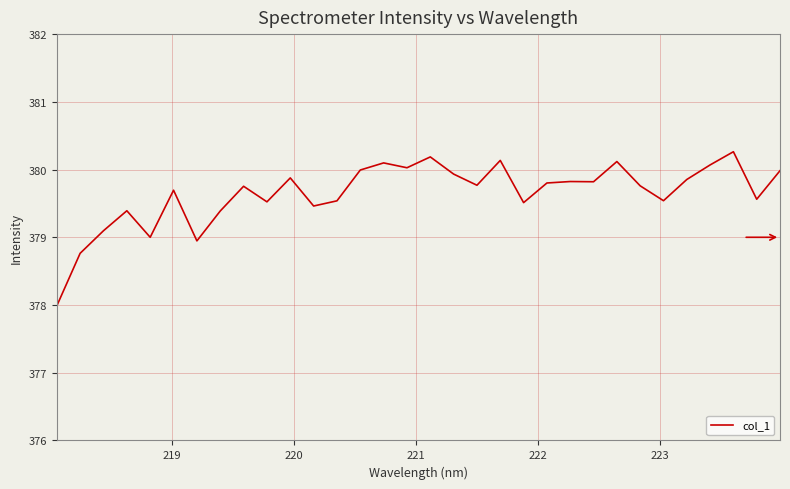

What is the greatest value displayed?

380.3